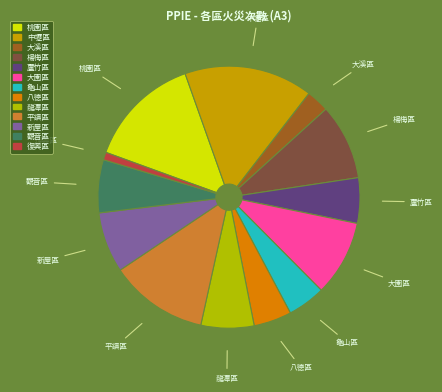

How many segments does this pie chart have?

13